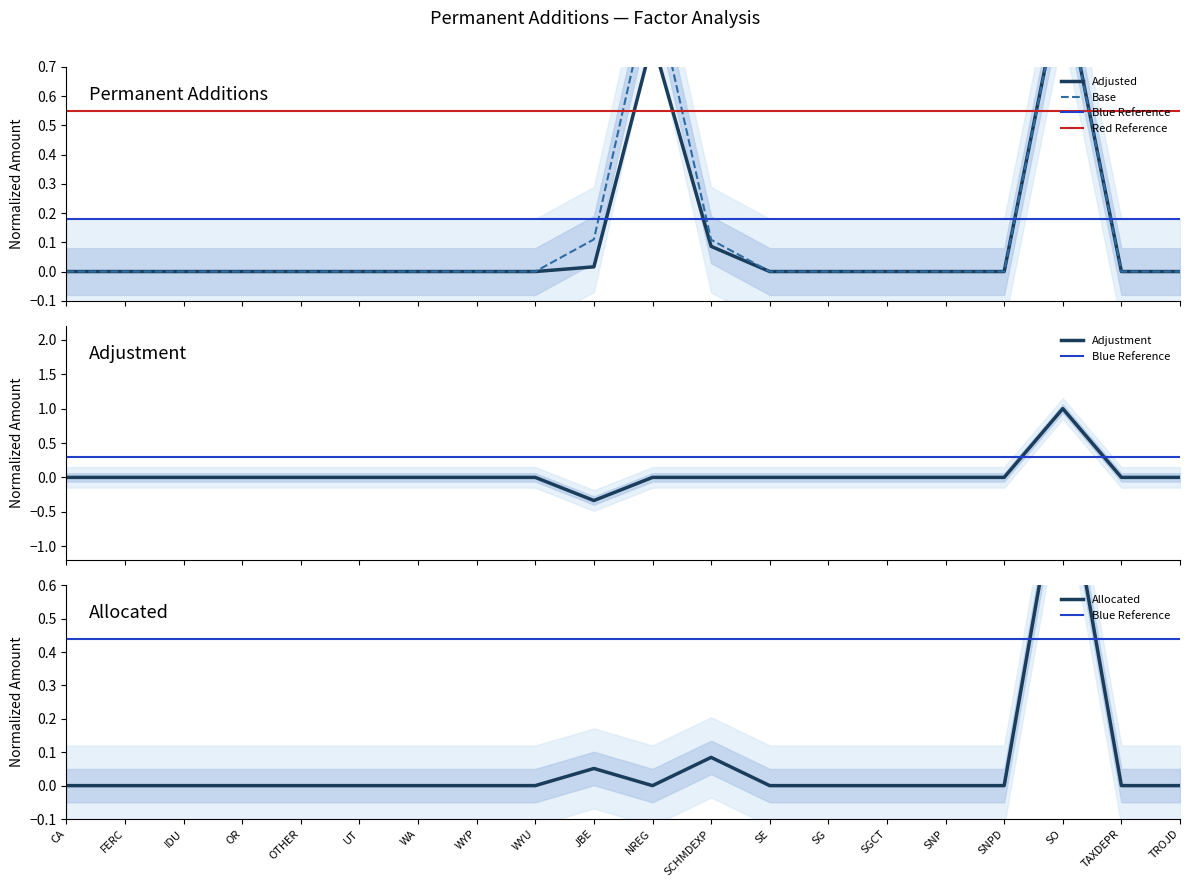

Rank the series by their maximum value, from highest to lowest.

Base, Adjusted, Adjustment, Allocated